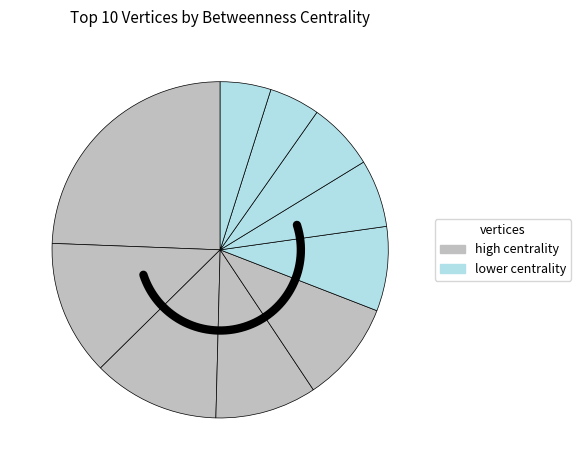

Is there a majority slice in this chart?

No